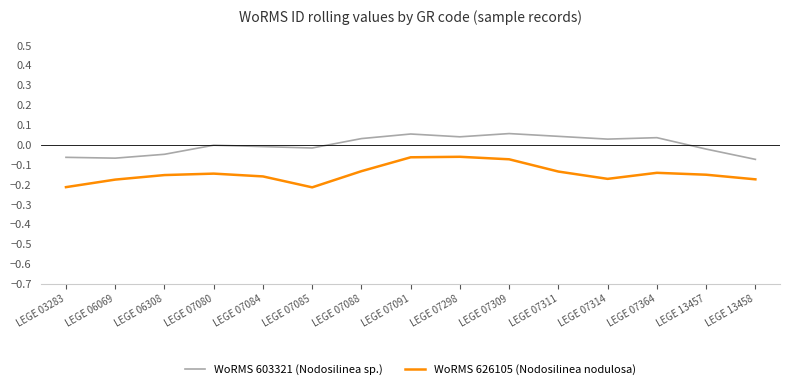

List the series in order of their peak value, lowest first.

WoRMS 626105 (Nodosilinea nodulosa), WoRMS 603321 (Nodosilinea sp.)